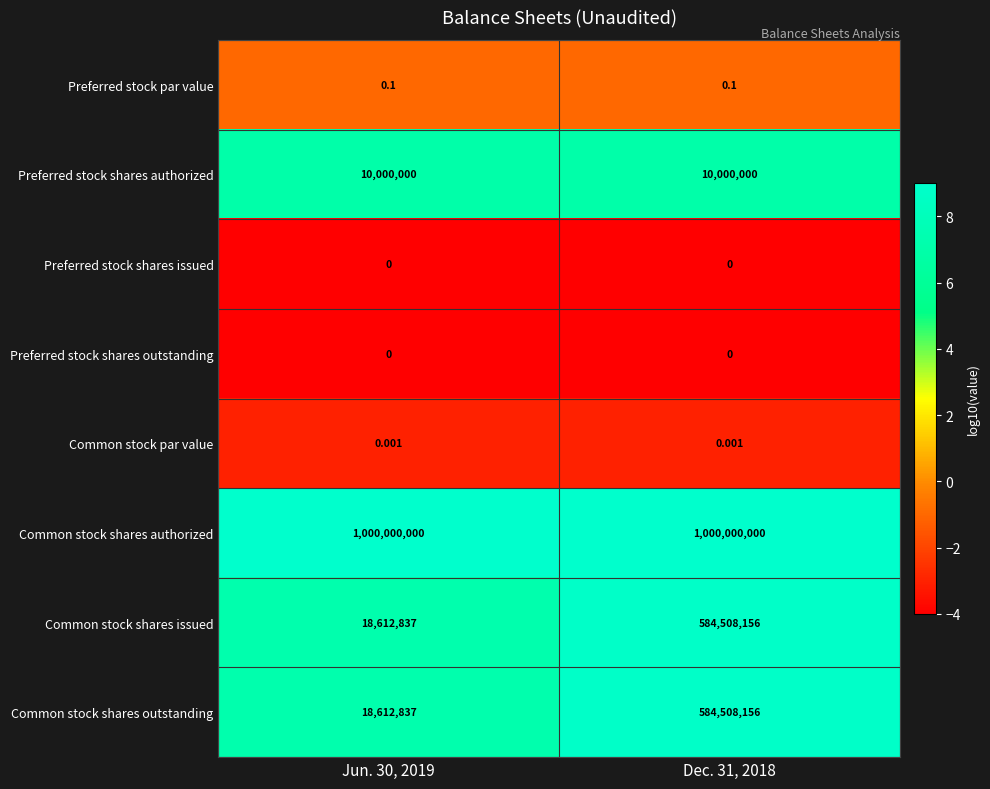

Is the value of Preferred stock par value at Dec. 31, 2018 greater than the value of Common stock shares outstanding at Dec. 31, 2018?

No